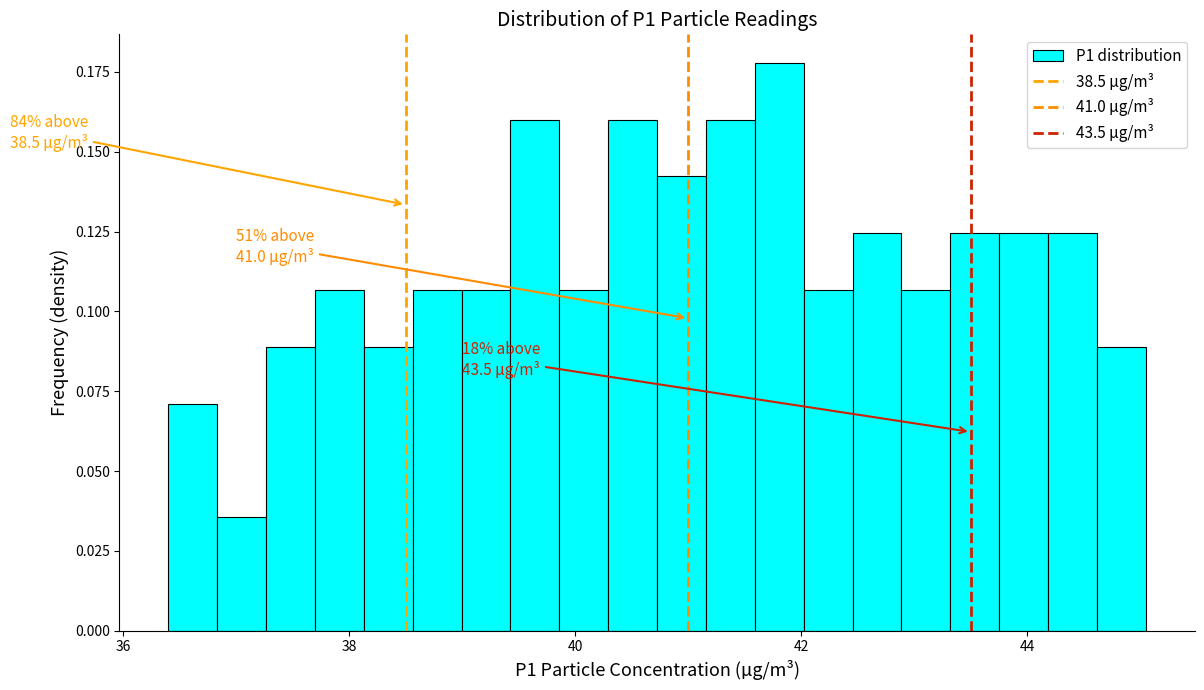

Read against the x-axis, roughly where is the centre of the tallest bar?

41.8